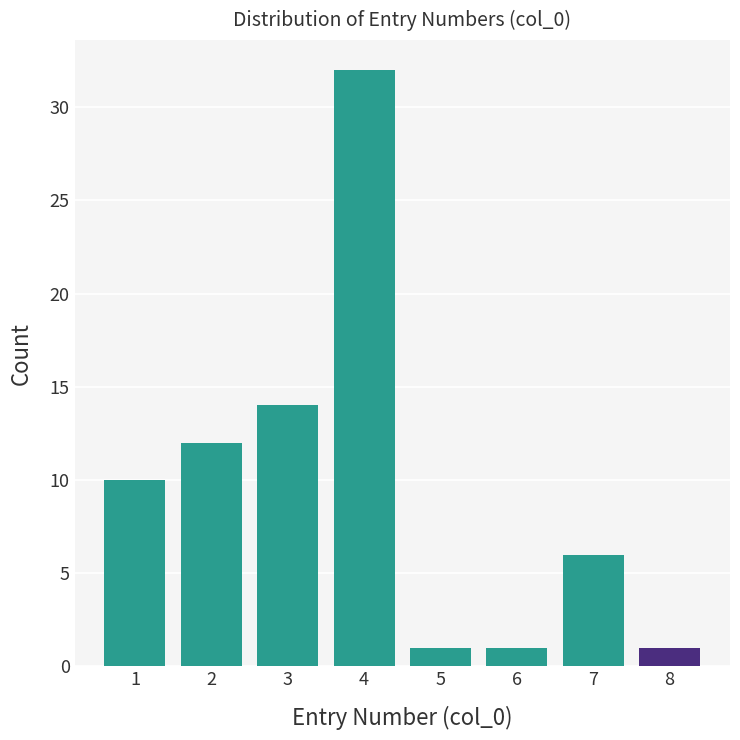

Reading left to right, extract all data points from this chart.

10	12	14	32	1	1	6	1